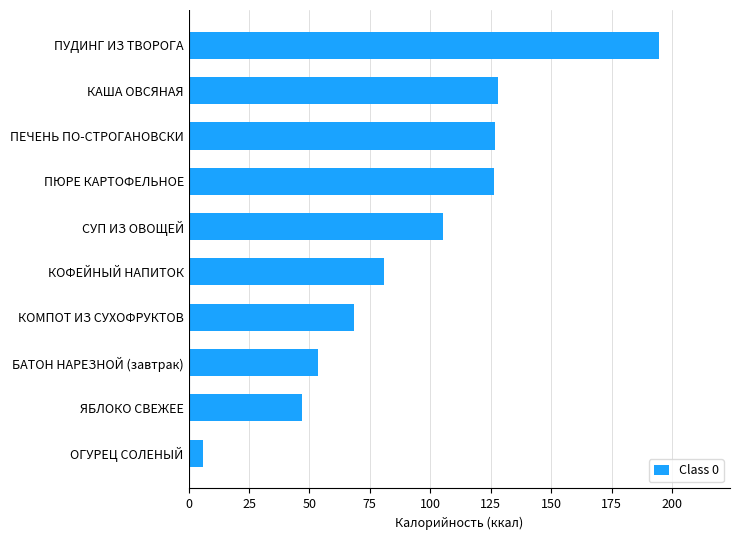

What is the smallest value displayed?

6.0